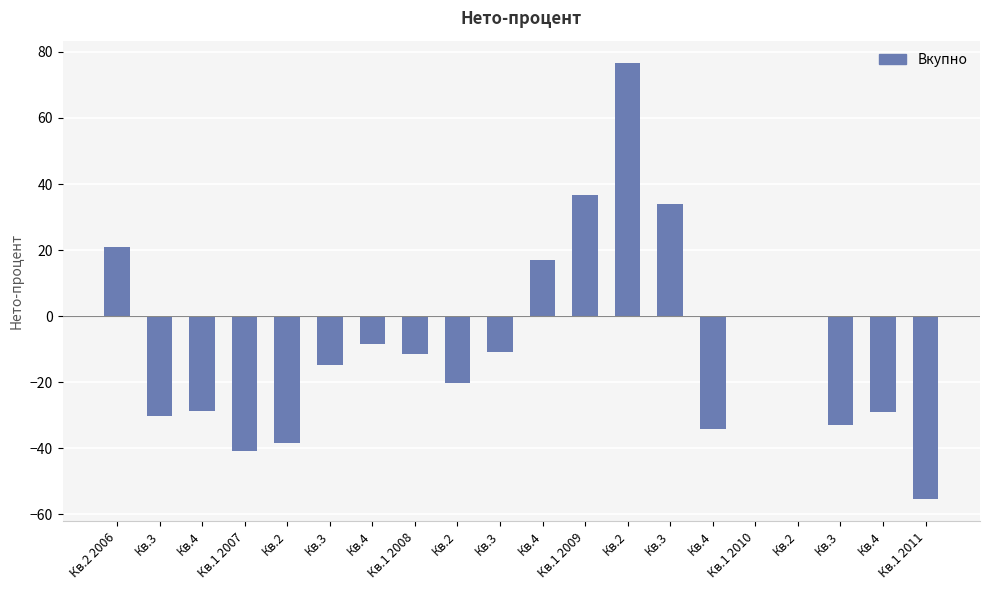

How many categories are shown in the chart?

20